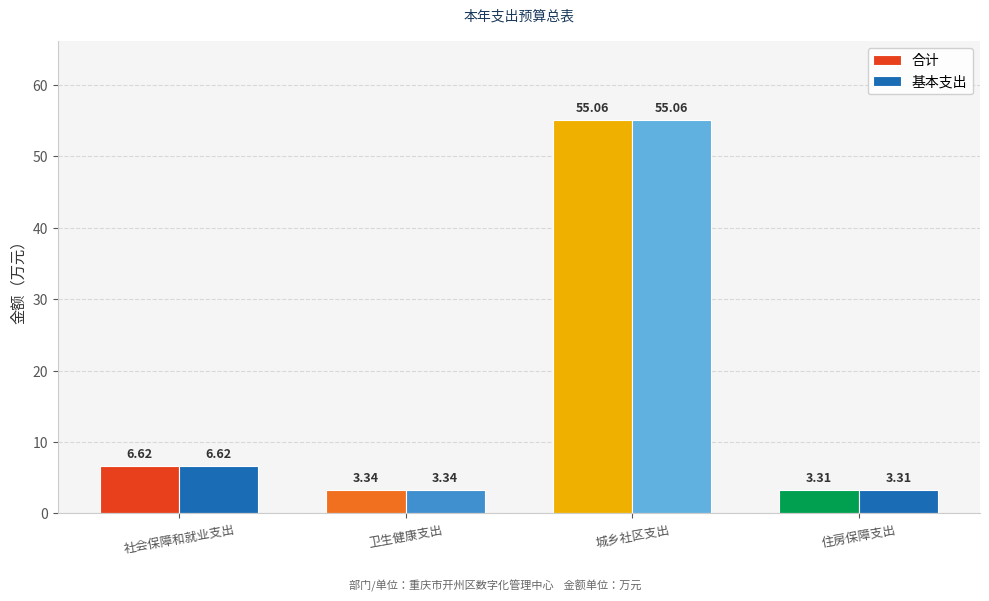

What position from the left is 社会保障和就业支出?

1